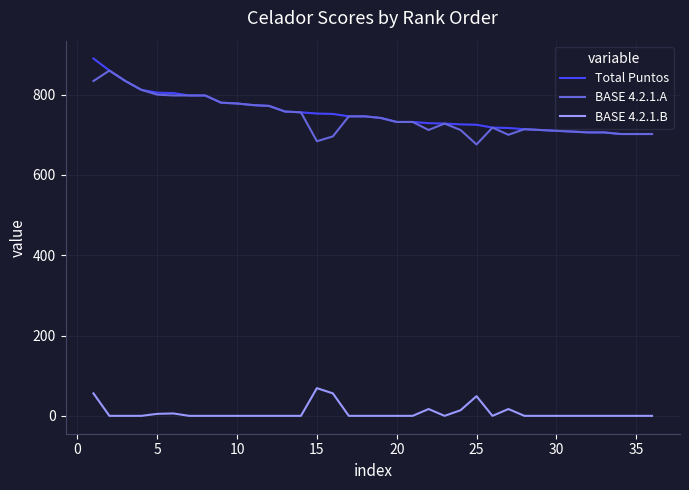

True or false: Total Puntos and BASE 4.2.1.B cross at least once.

False